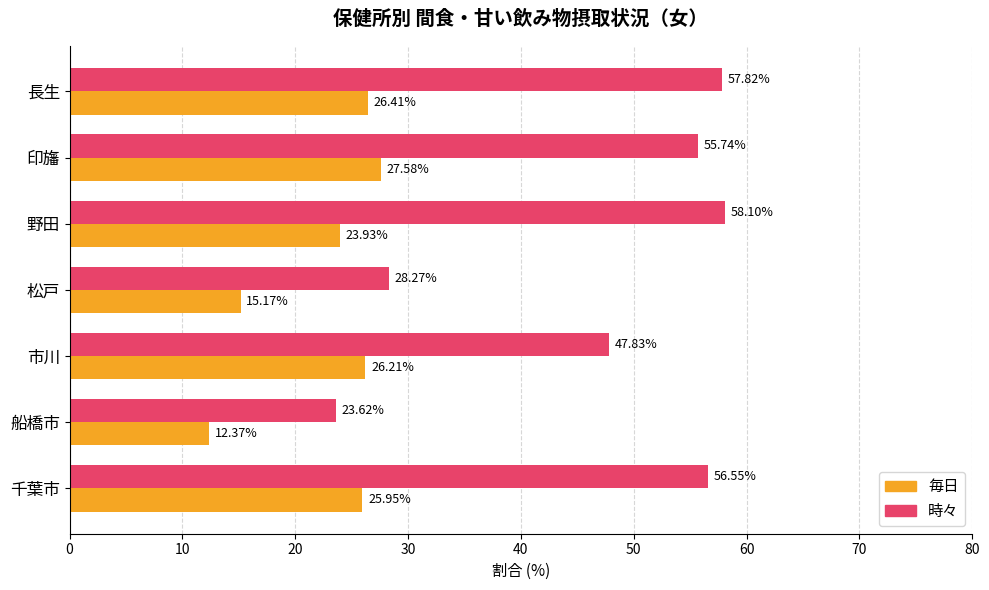

What is the difference between the highest and lowest values at 千葉市?

30.6